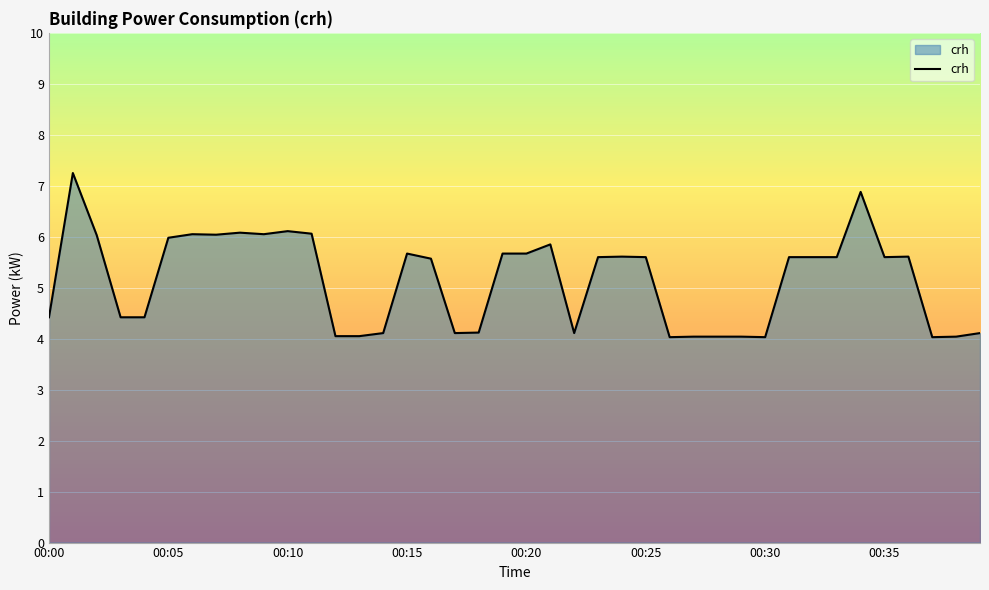

What is the minimum value shown in the chart?

4.0